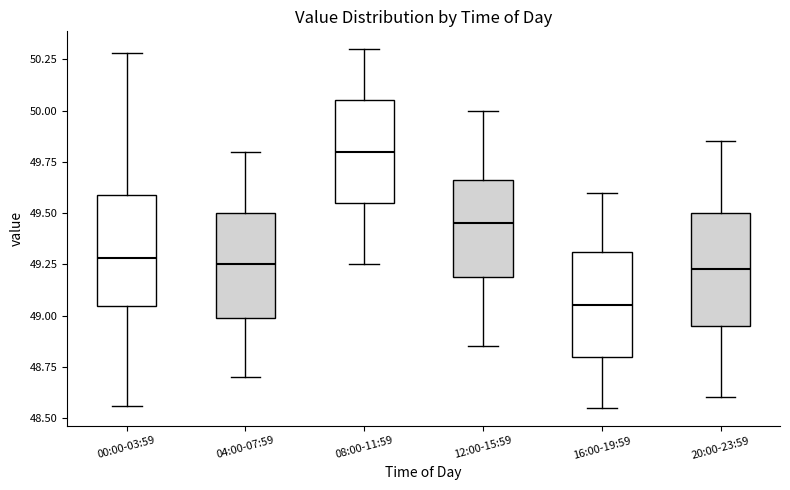

Reading left to right, read every box against the y-axis: the position of its median line, the range the box covers, and the ends of its whiskers. The values are not printed on the chart, so give them approximately, as read against the axis.

00:00-03:59: median 49.30, box 49.05 to 49.60, whiskers 48.55 to 50.30
04:00-07:59: median 49.25, box 49.00 to 49.50, whiskers 48.70 to 49.80
08:00-11:59: median 49.80, box 49.55 to 50.05, whiskers 49.25 to 50.30
12:00-15:59: median 49.45, box 49.20 to 49.65, whiskers 48.85 to 50.00
16:00-19:59: median 49.05, box 48.80 to 49.30, whiskers 48.55 to 49.60
20:00-23:59: median 49.25, box 48.95 to 49.50, whiskers 48.60 to 49.85